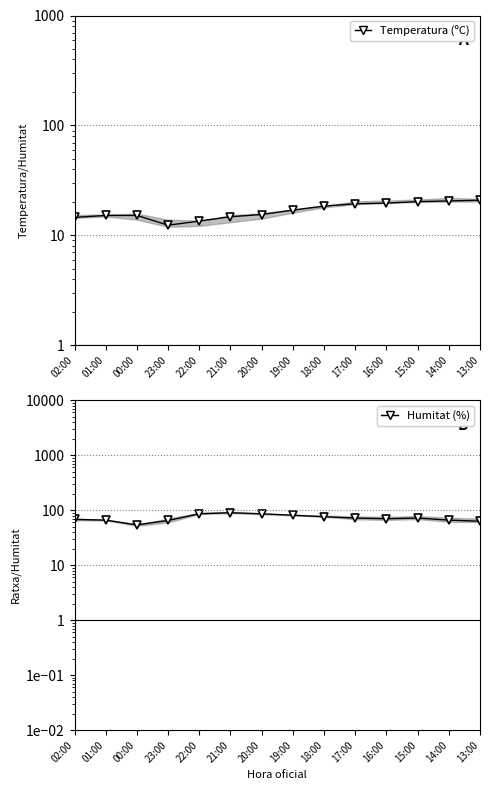

Is it true that Temperatura (ºC) equals 21.0 at 22:00?

False